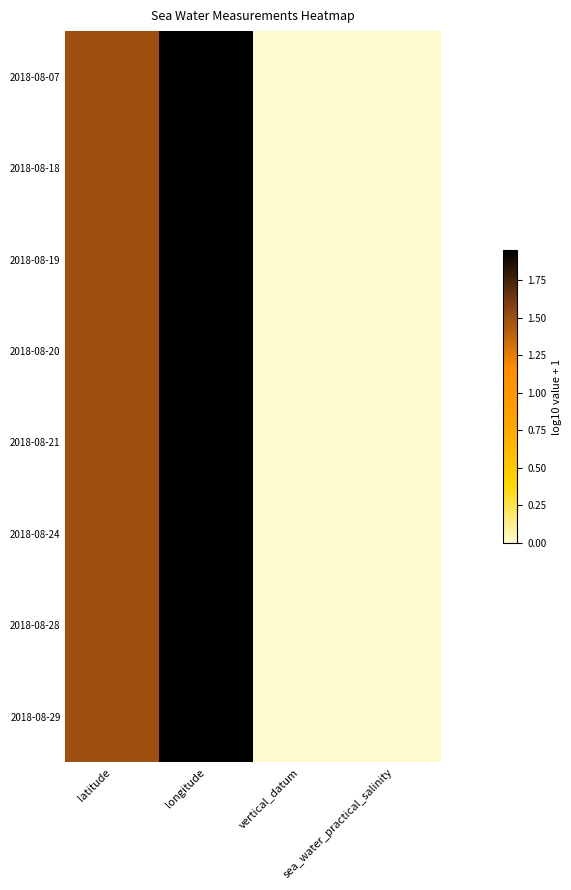

Between sea_water_practical_salinity and vertical_datum, which is larger?

sea_water_practical_salinity